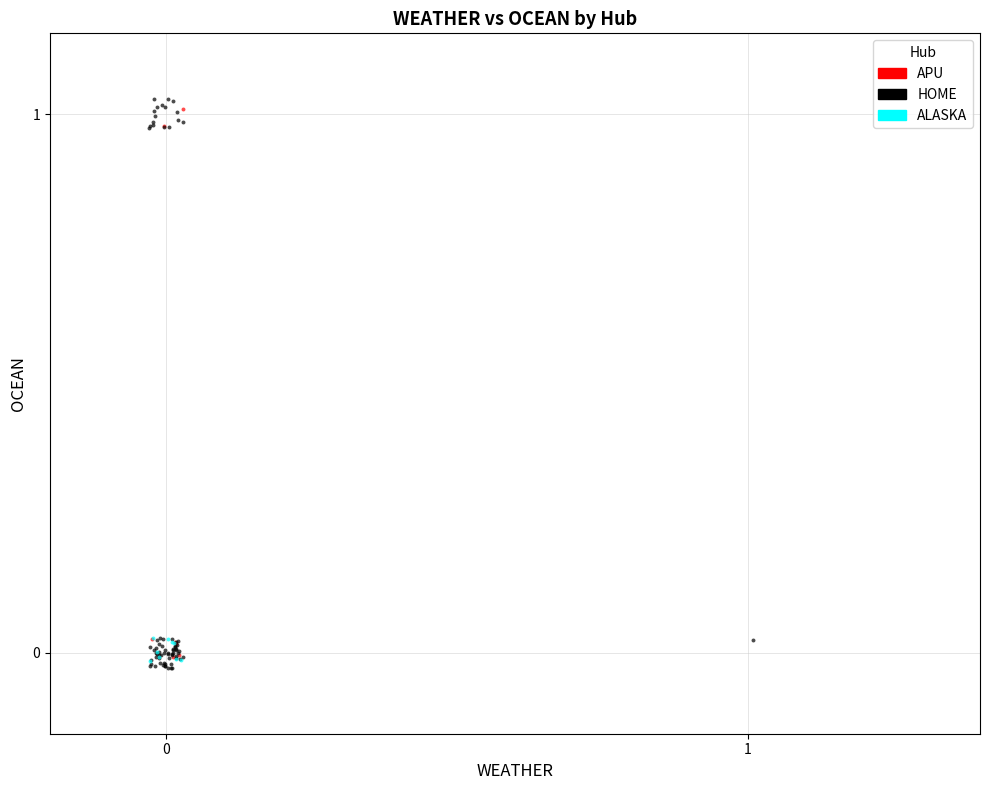

Which series has the largest Y range (max minus min)?

HOME